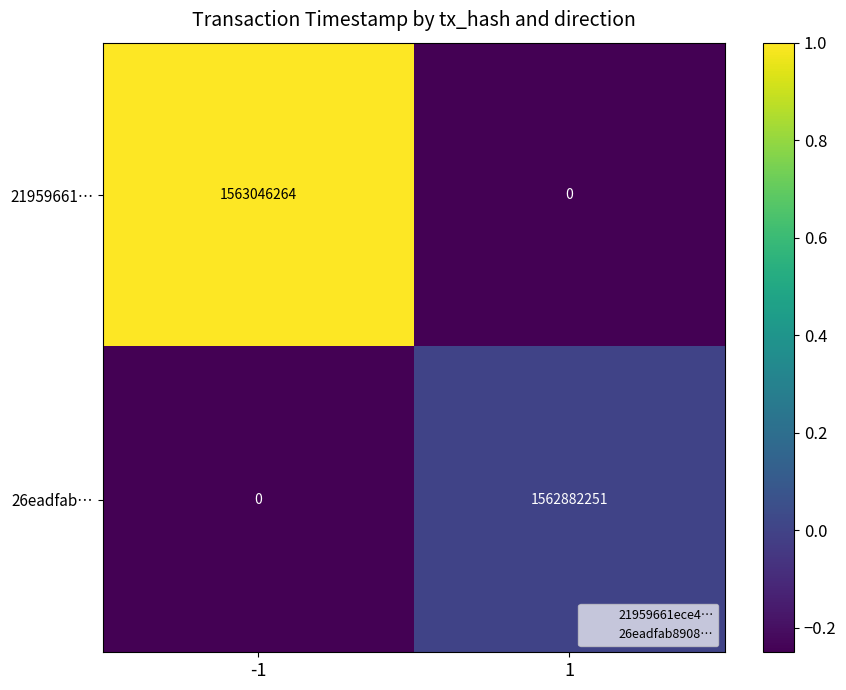

Reading left to right, list all the values displayed in this chart.

21959661…: 1563046264	0
26eadfab…: 0	1562882251